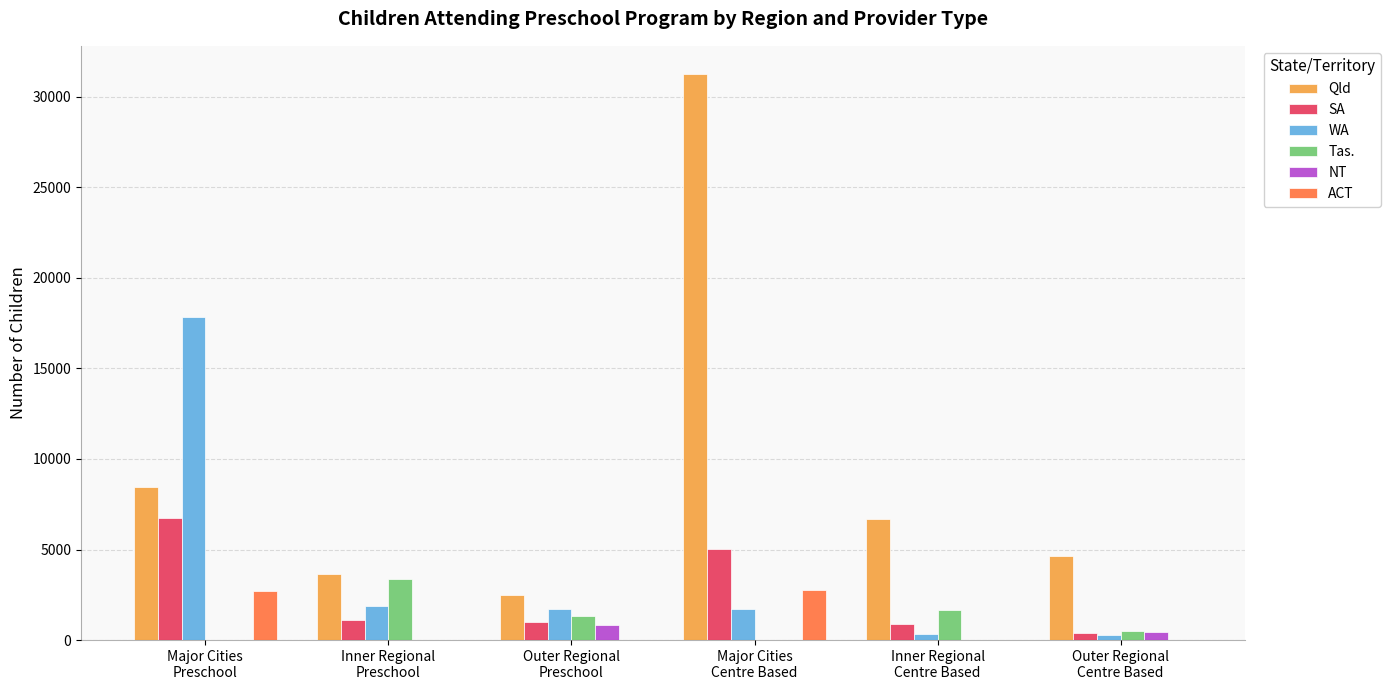

What is the maximum value for WA?

17834